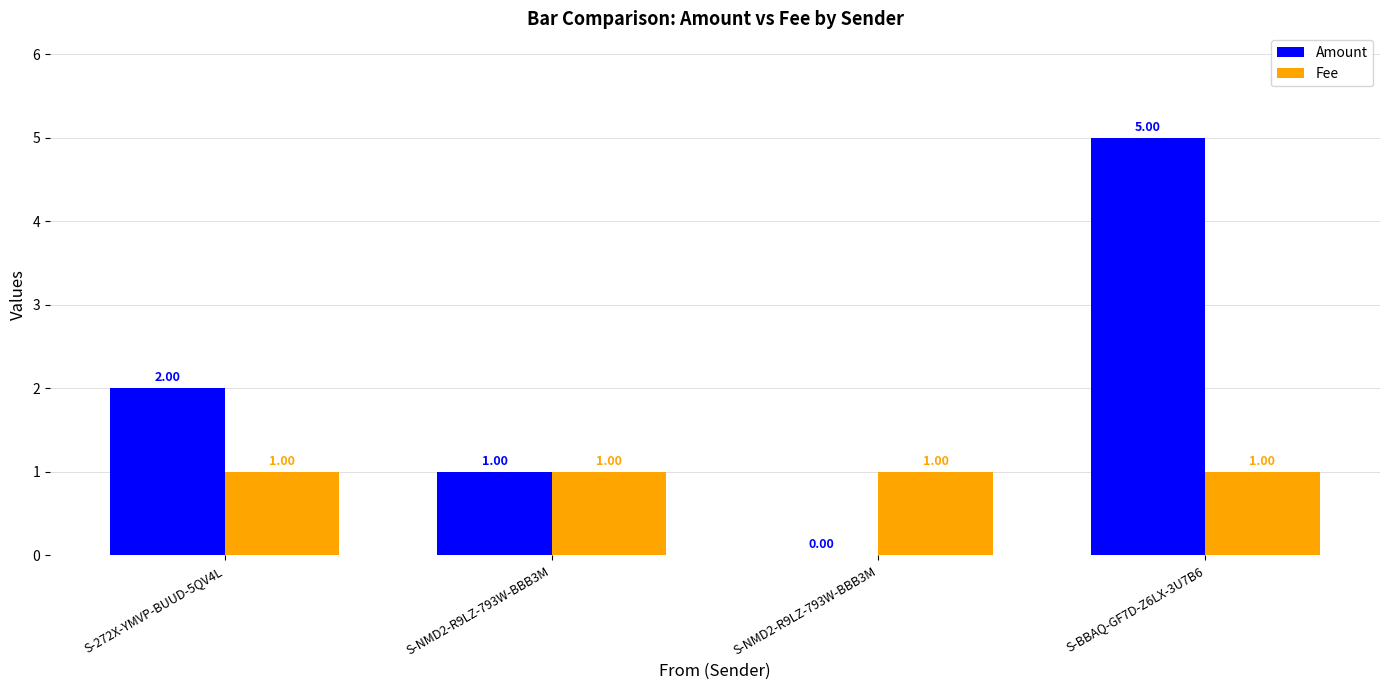

Is the value of Amount at S-272X-YMVP-BUUD-5QV4L greater than the value of Fee at S-272X-YMVP-BUUD-5QV4L?

Yes